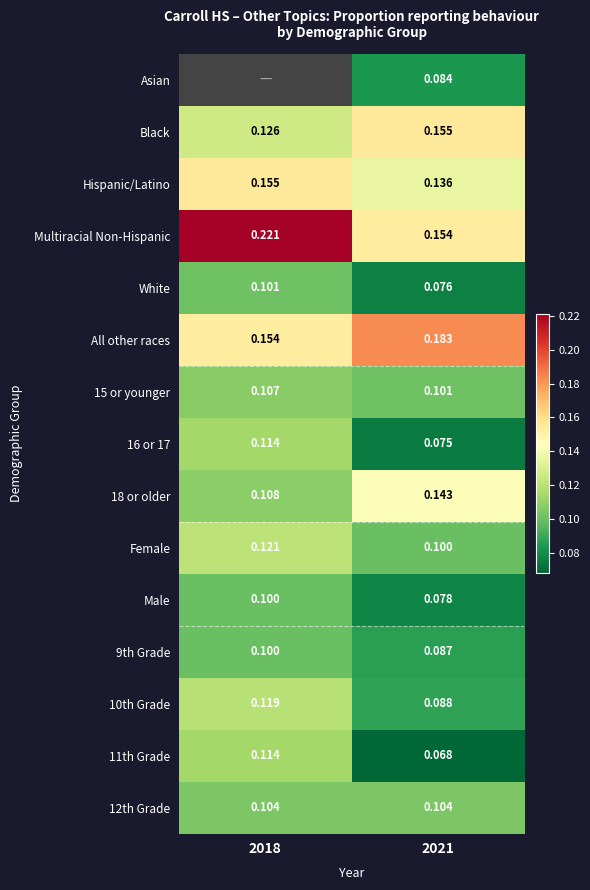

Read the 18 or older value at 2021.

0.1